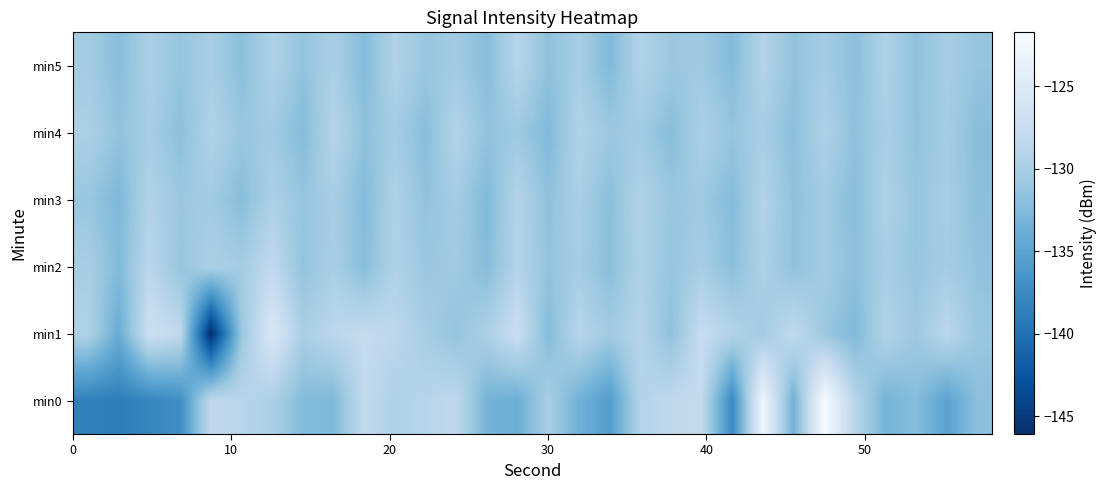

How many categories are shown in the chart?

30